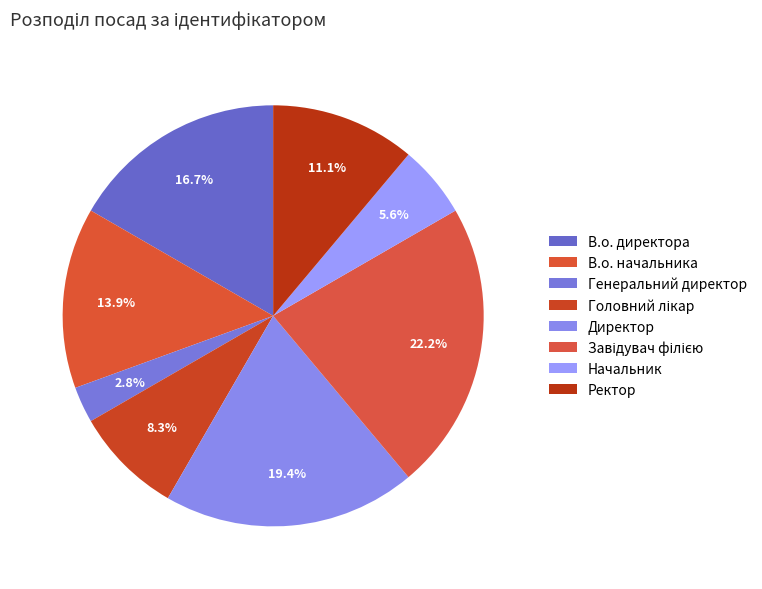

Combined, do Ректор and В.о. директора account for over 50%?

No